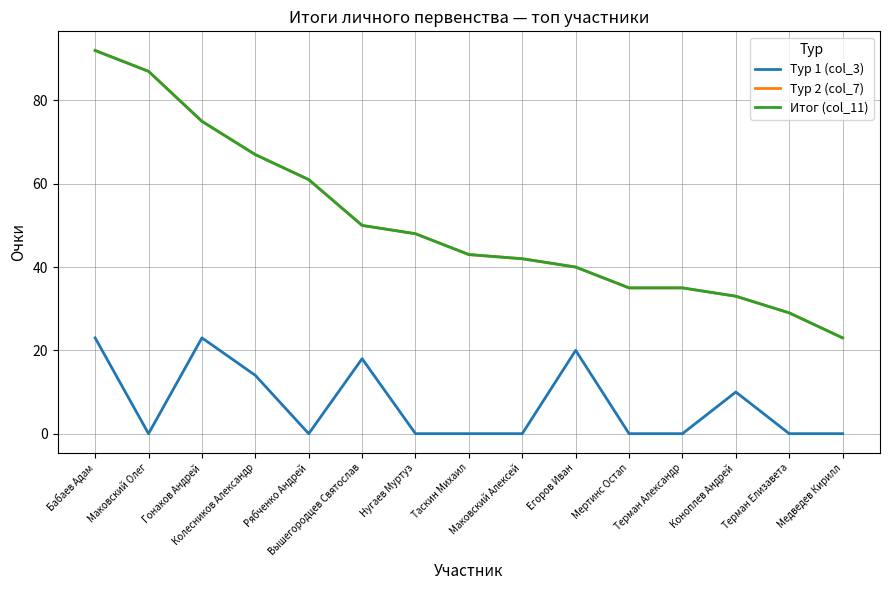

The Тур 2 (col_7) series shows 32 at Гонаков Андрей. True or false?

False